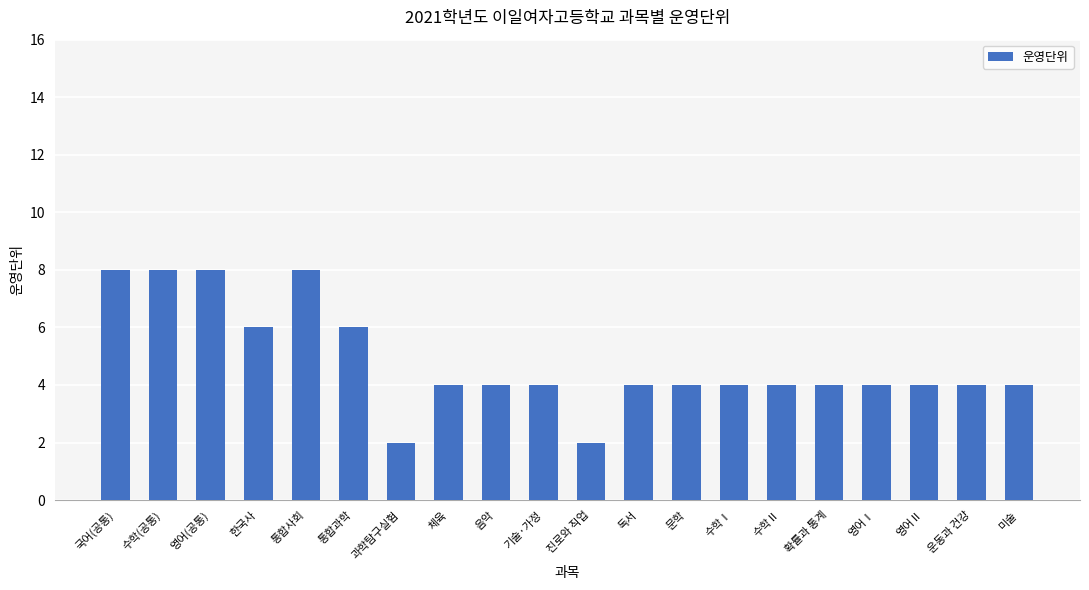

Does the chart contain any negative values?

No